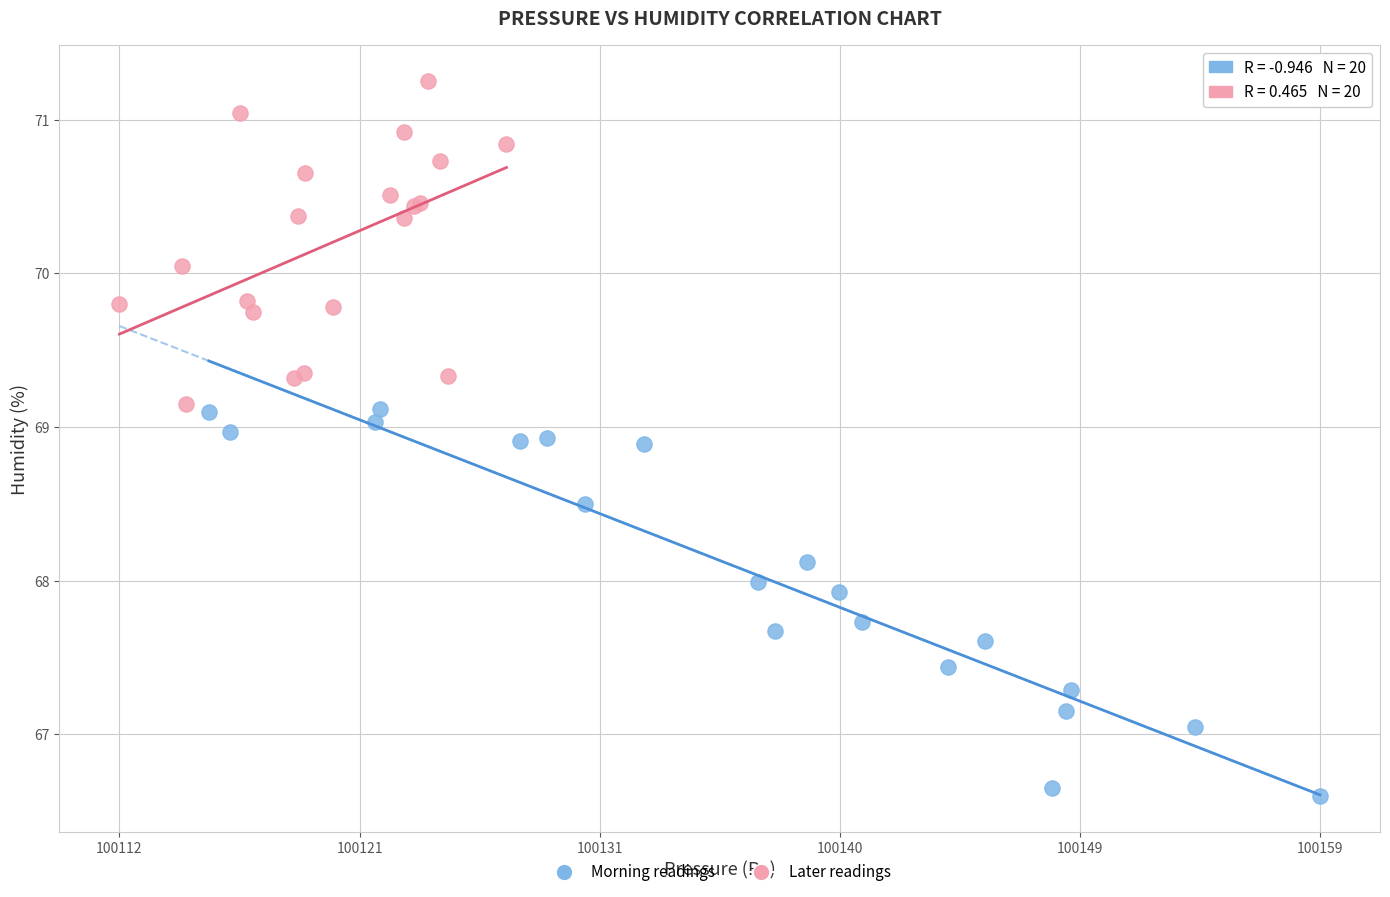

Which series reaches the minimum Y coordinate?

Morning readings